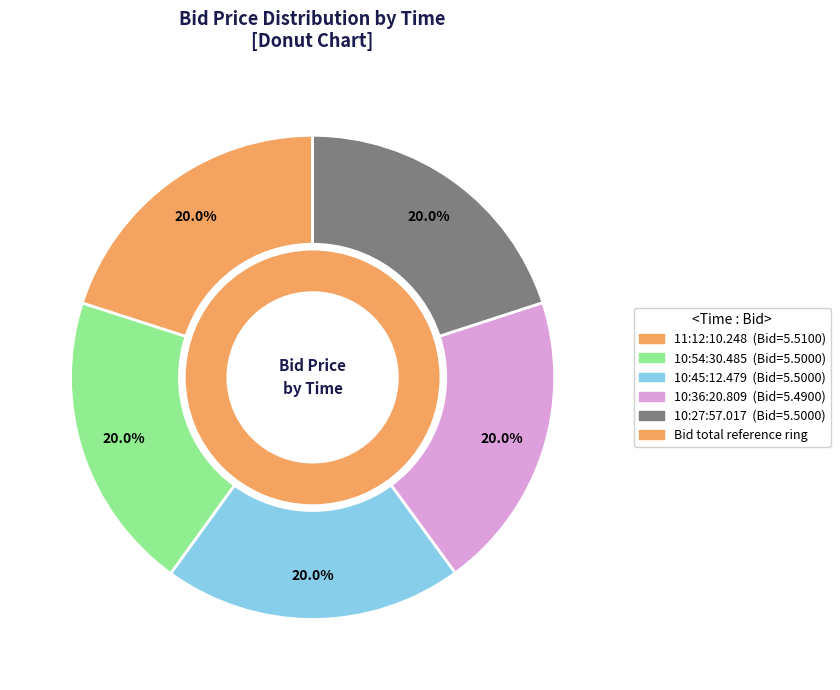

To the nearest percent, what is the average slice percentage?

20%